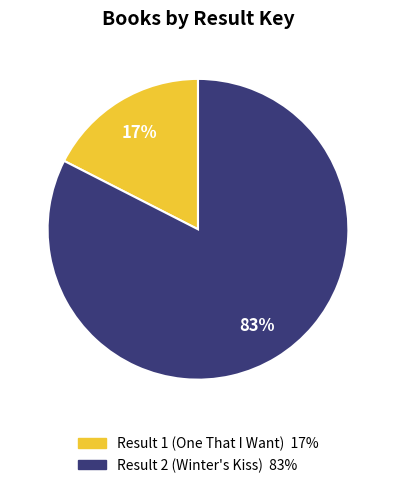

To the nearest percent, what is the combined percentage of Result 1 (One That I Want) 17% and Result 2 (Winter's Kiss) 83%?

100%